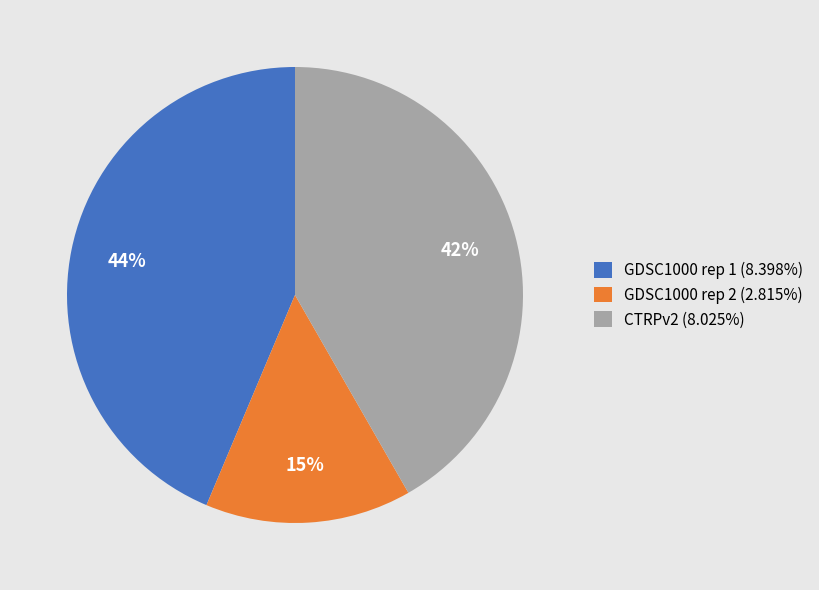

How many slices are in this pie chart?

3